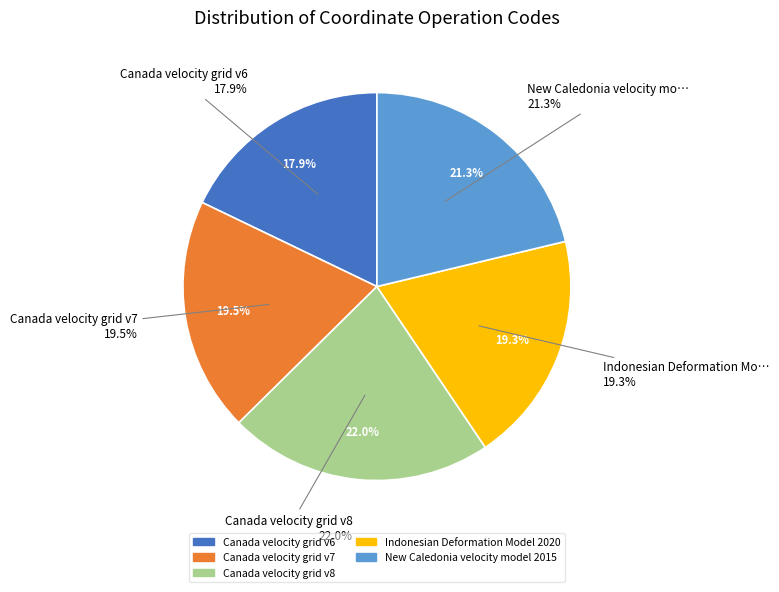

What percentage is the Canada velocity grid v6 slice, to the nearest percent?

18%